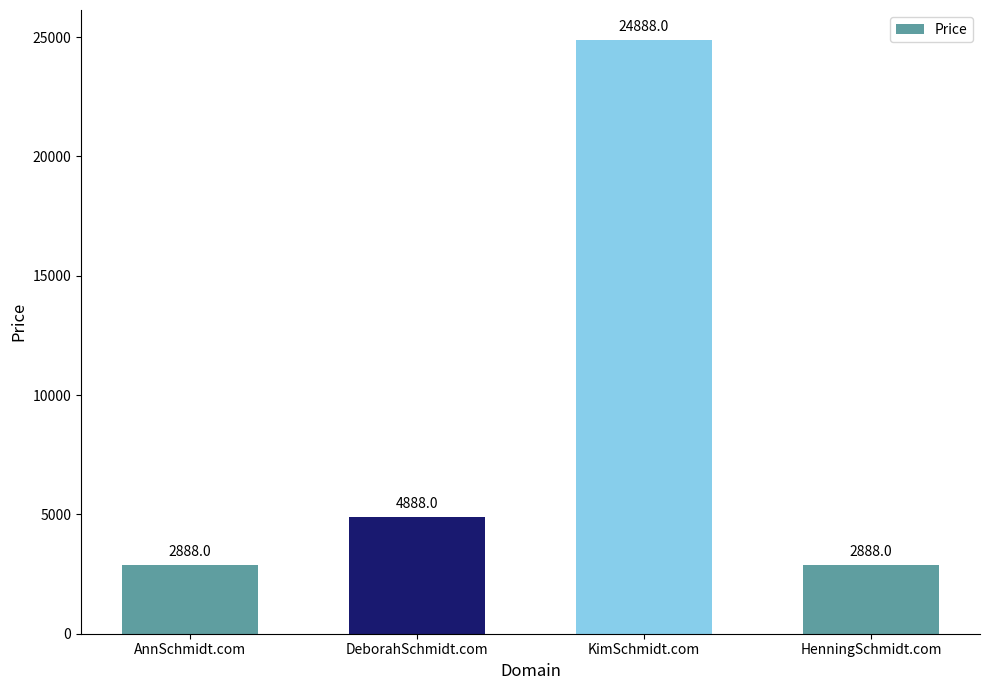

Does the chart contain stacked bars?

No